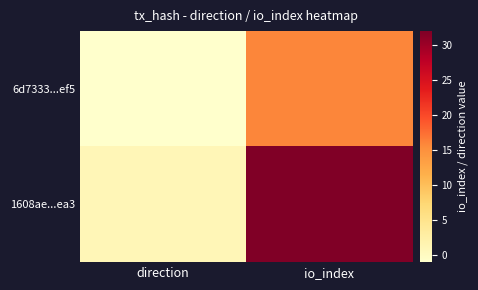

What is the spread (max minus min) of values at direction?

2